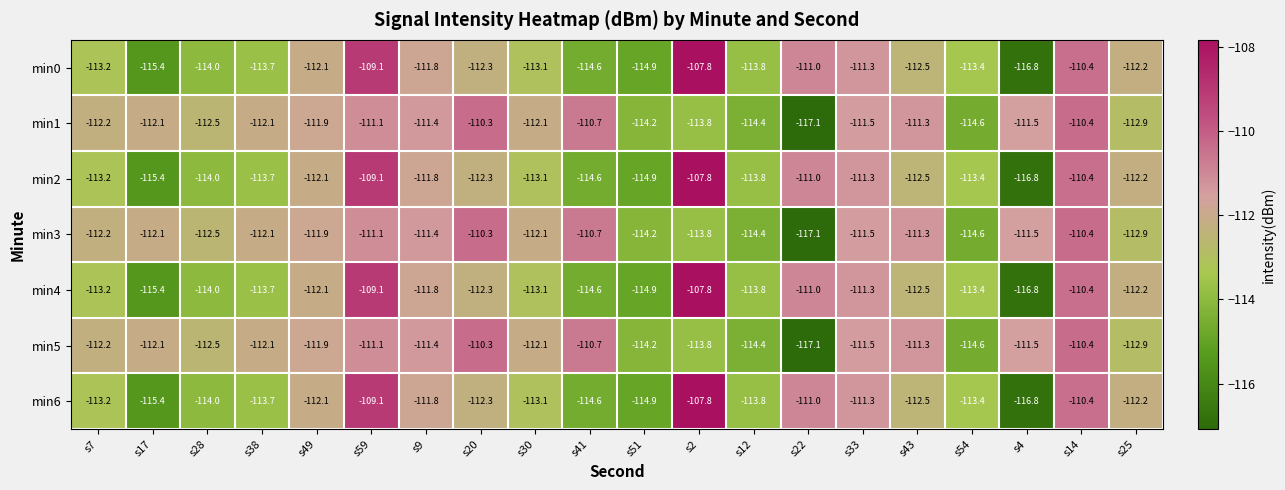

How many data points in min1 are above -112?

9